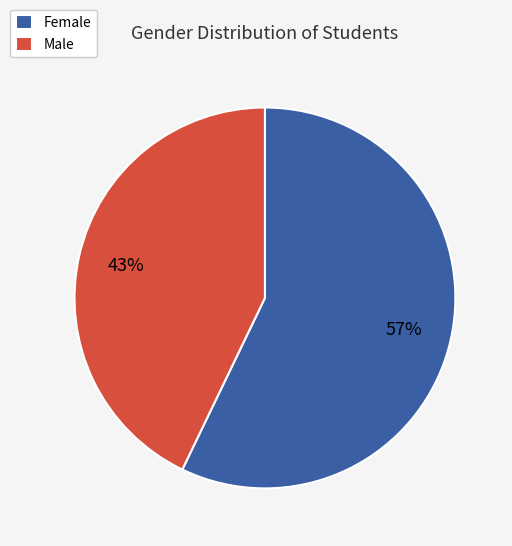

Is the sum of Male and Female greater than half?

Yes